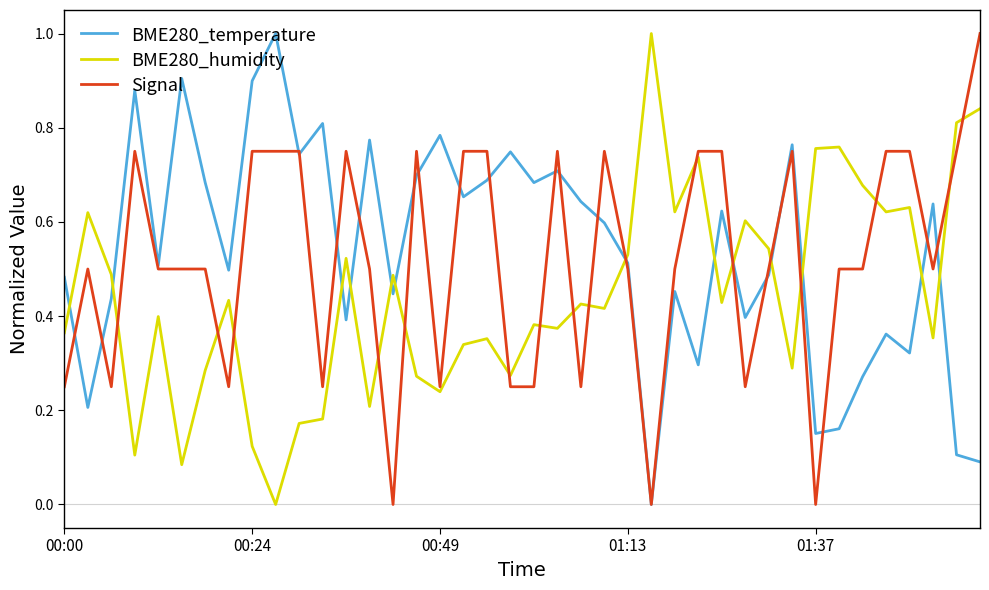

What is the maximum value for BME280_humidity?

1.0